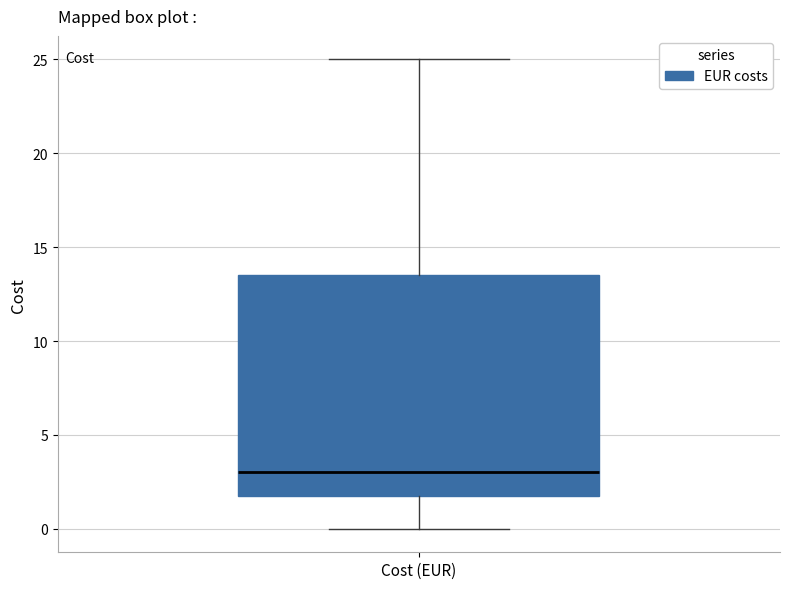

Read this box plot against the y-axis: the position of the median line, the range covered by the box, and the ends of both whiskers. The values are not printed on the chart, so give them approximately, as read against the axis.

median 3.0, box 2.0 to 13.5, whiskers 0.0 to 25.0